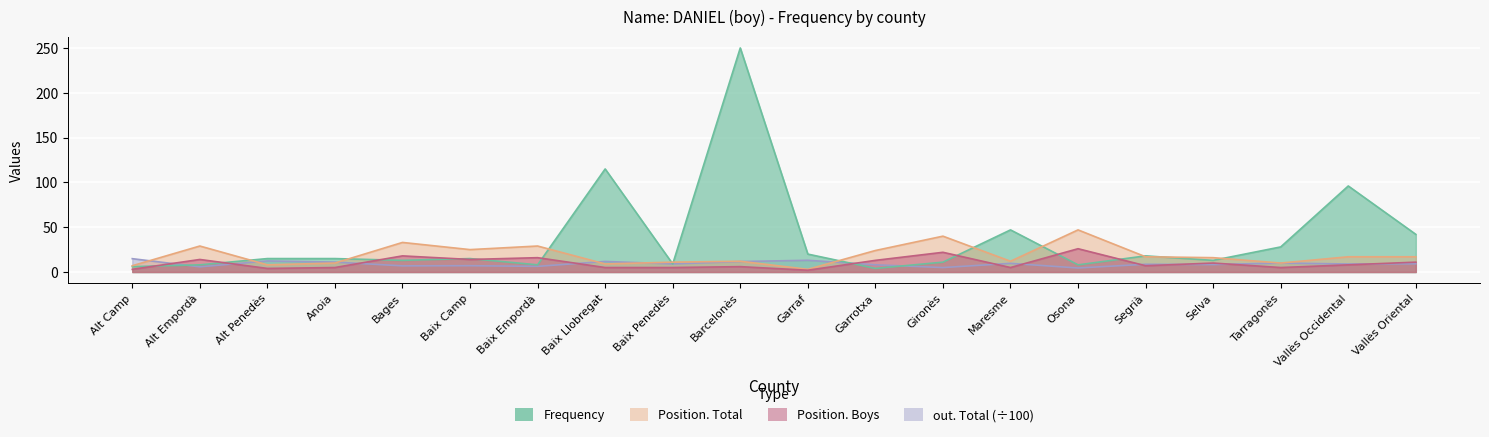

After their last crossing, which series has the higher values: Frequency or Position. Total?

Frequency